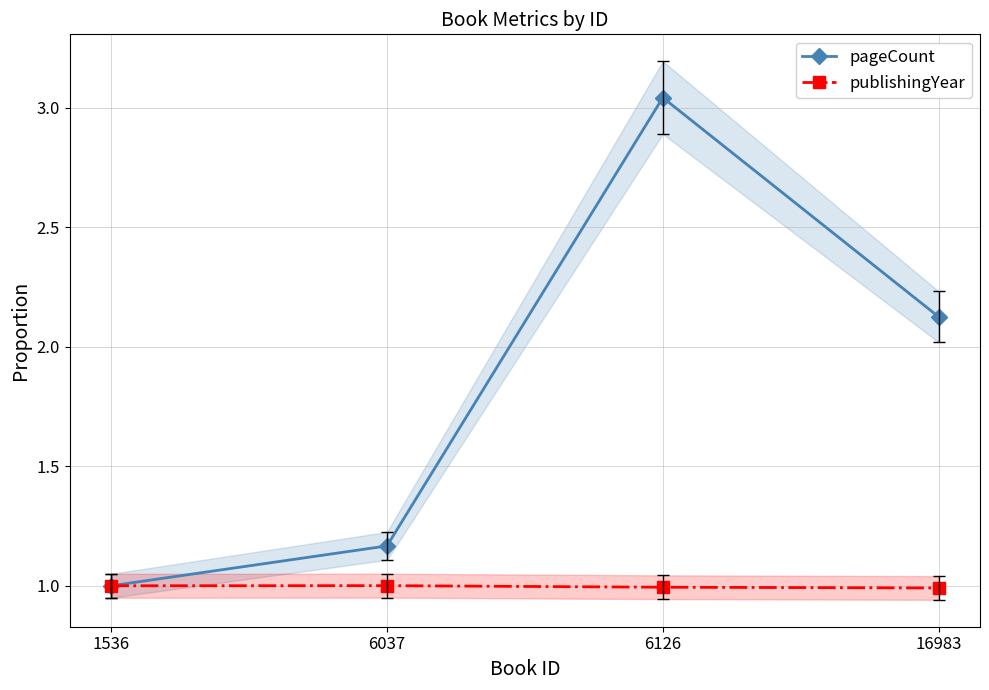

The pageCount series shows 1.2 at 6037. True or false?

True